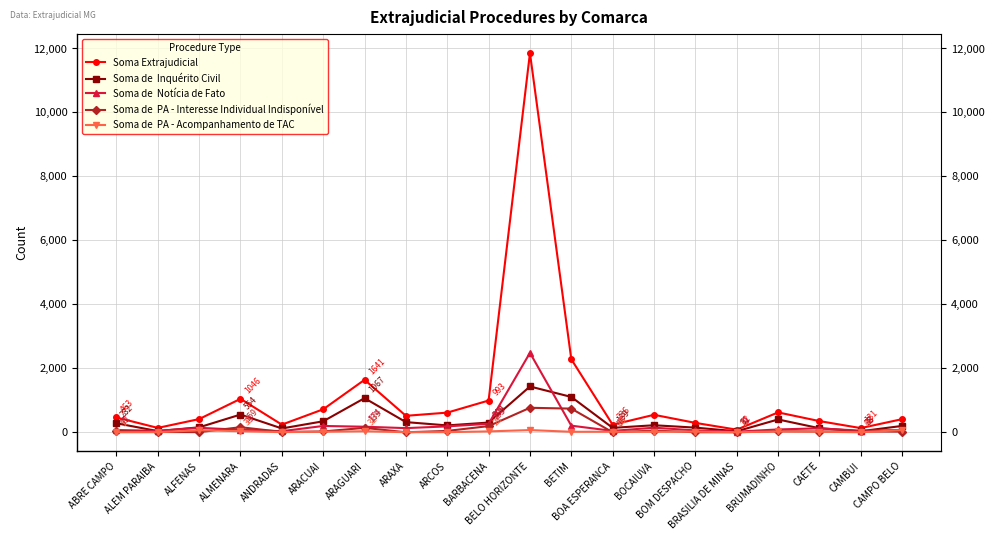

What is the greatest value displayed?

11857